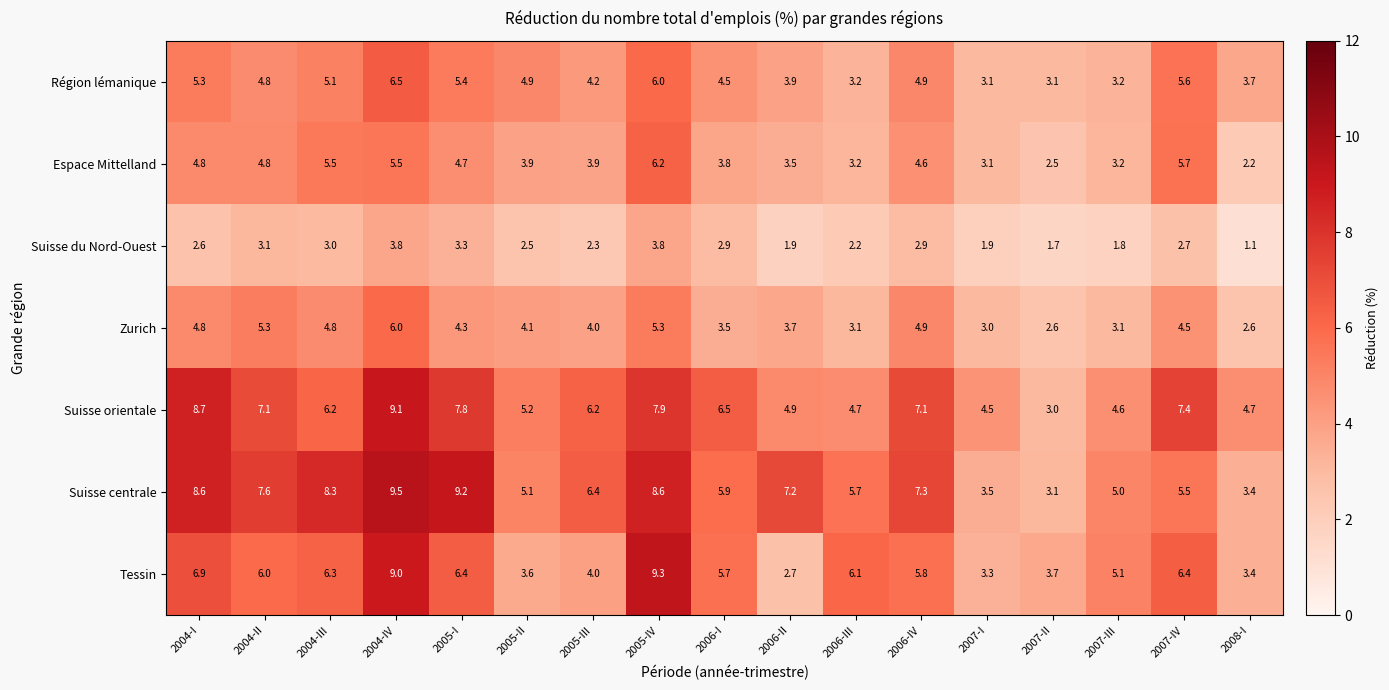

Rank the series by their maximum value, from highest to lowest.

Suisse centrale, Tessin, Suisse orientale, Région lémanique, Espace Mittelland, Zurich, Suisse du Nord-Ouest